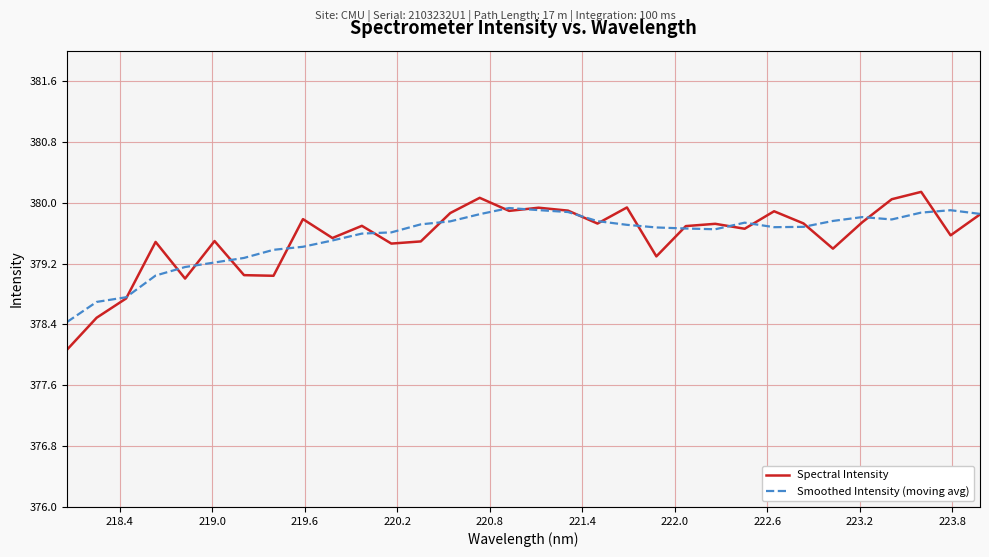

Which series has the largest range (max minus min)?

Spectral Intensity